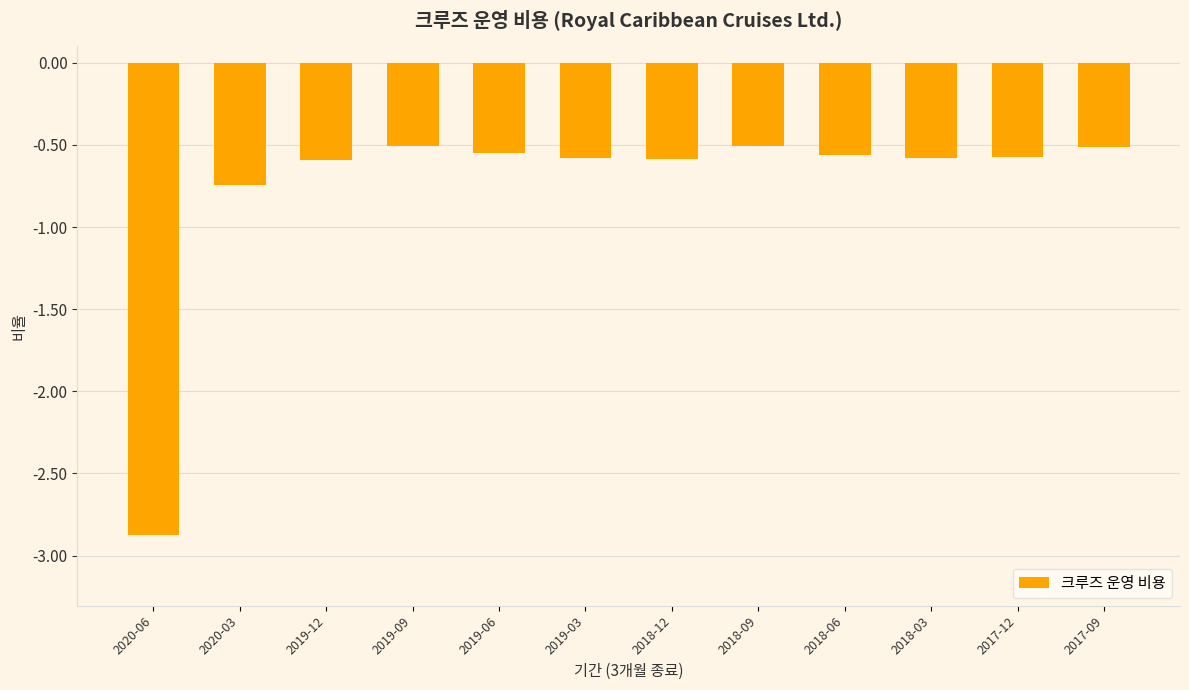

At which label is the value closest to -1?

2020-03